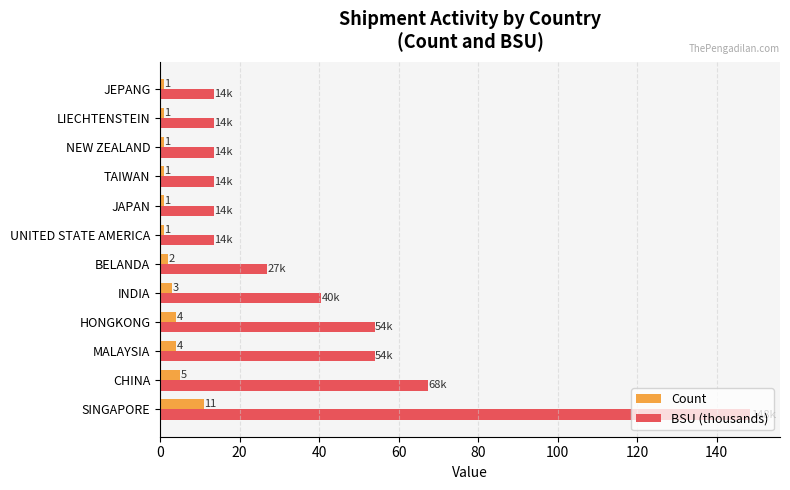

The BSU (thousands) series shows 16.5 at INDIA. True or false?

False